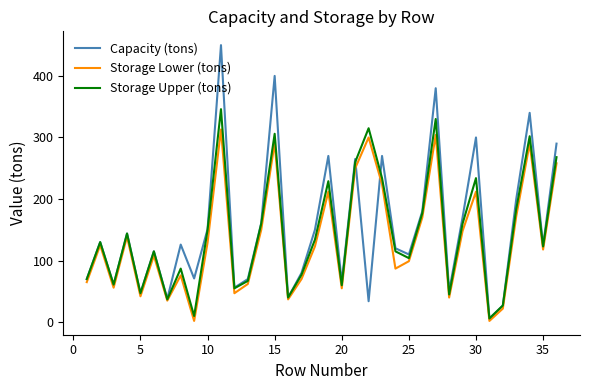

What is the maximum value for Storage Upper (tons)?

346